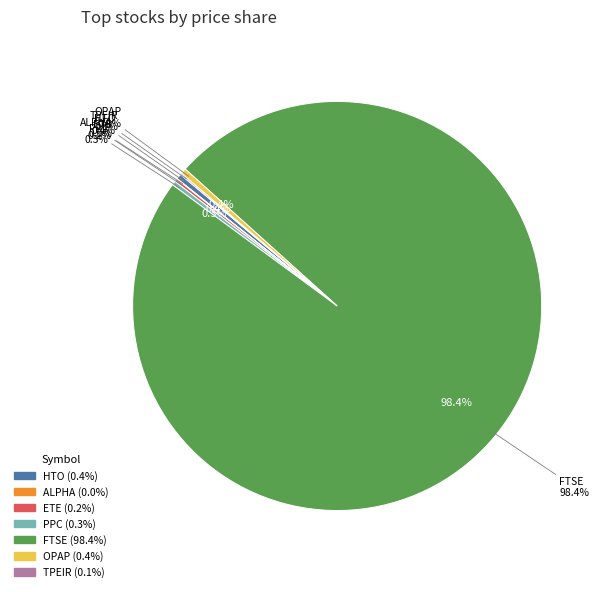

How many segments does this pie chart have?

7